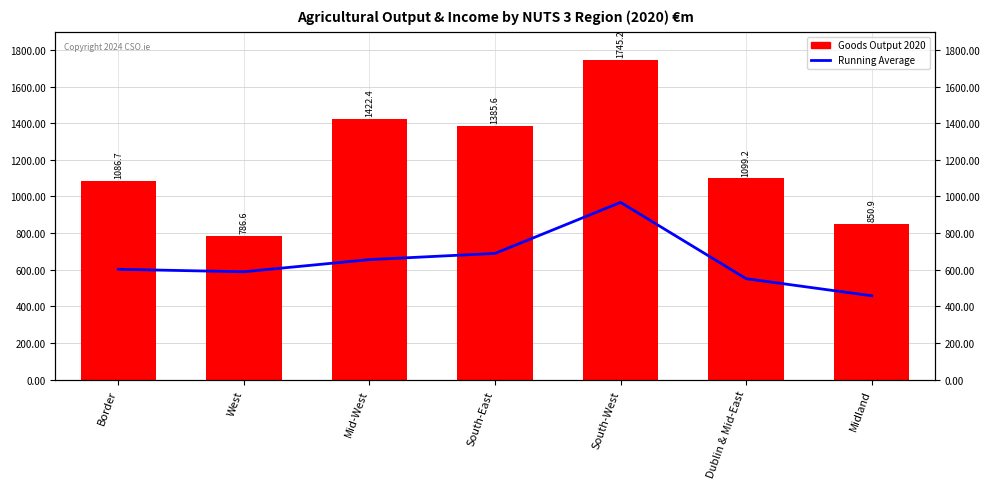

What is the value of the Goods Output 2020 bar at the 1st from the left?

1086.7